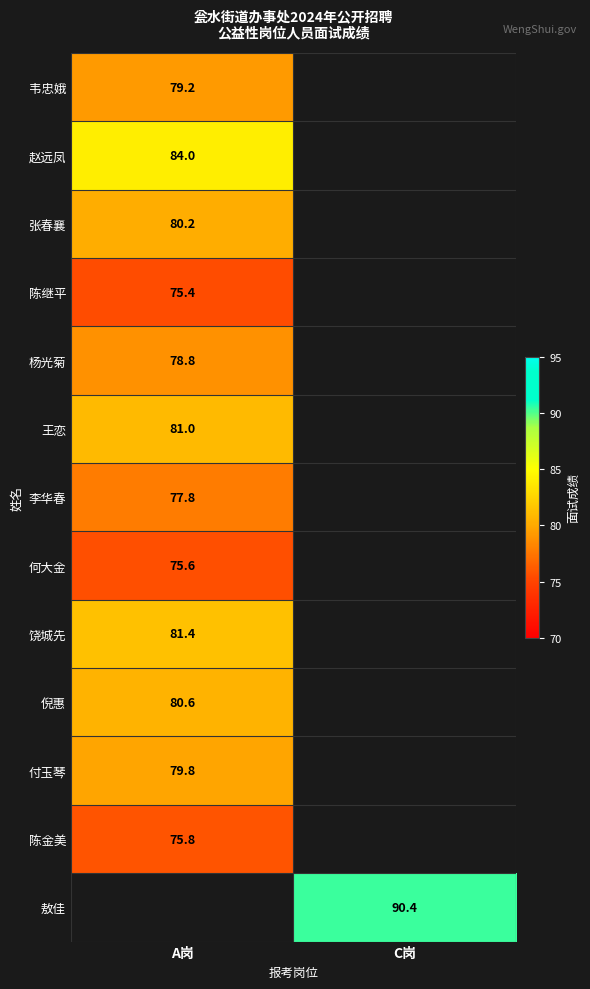

The value of 韦忠娥 at A岗 is 43.5. True or false?

False